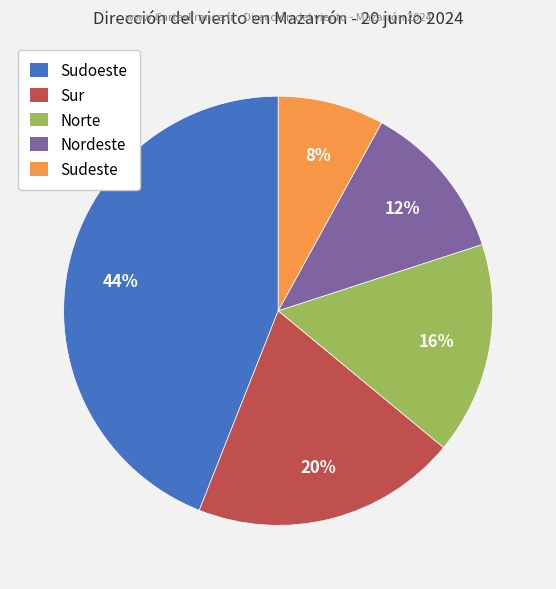

Is there a majority slice in this chart?

No